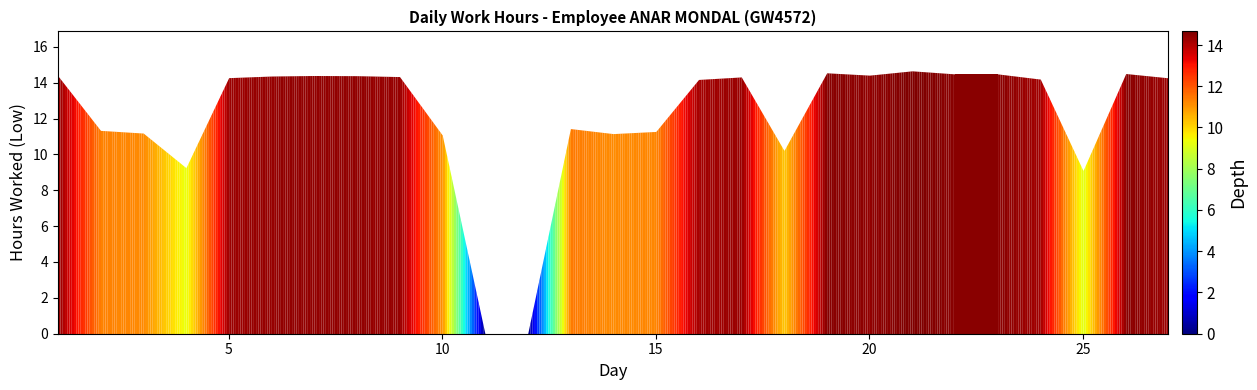

True or false: the data has more than 1 interior local peaks.

True